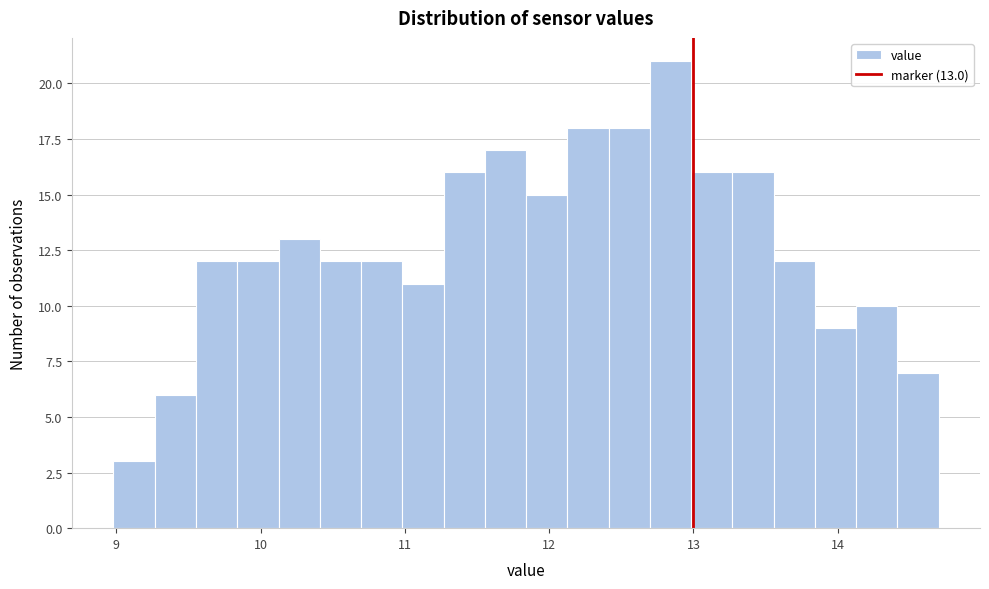

Around what value on the x-axis is the tallest bar? Give the approximate position of its centre, as read against the axis.

12.8